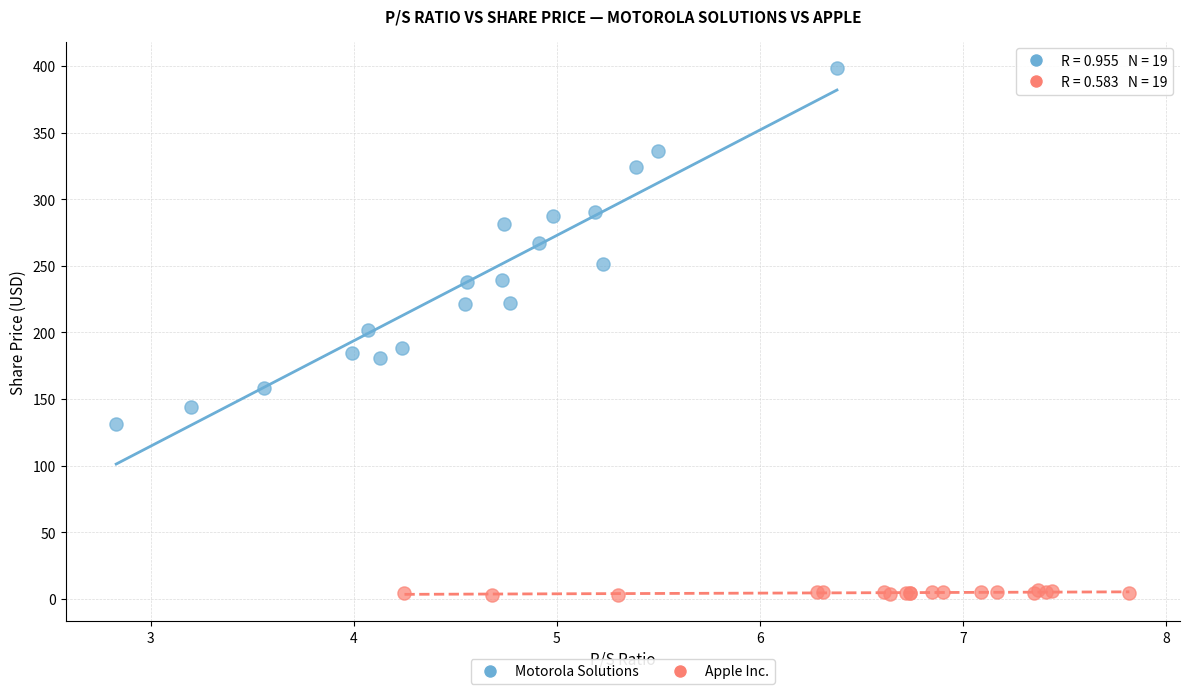

What are all the series names shown in the legend?

Motorola Solutions, Apple Inc.